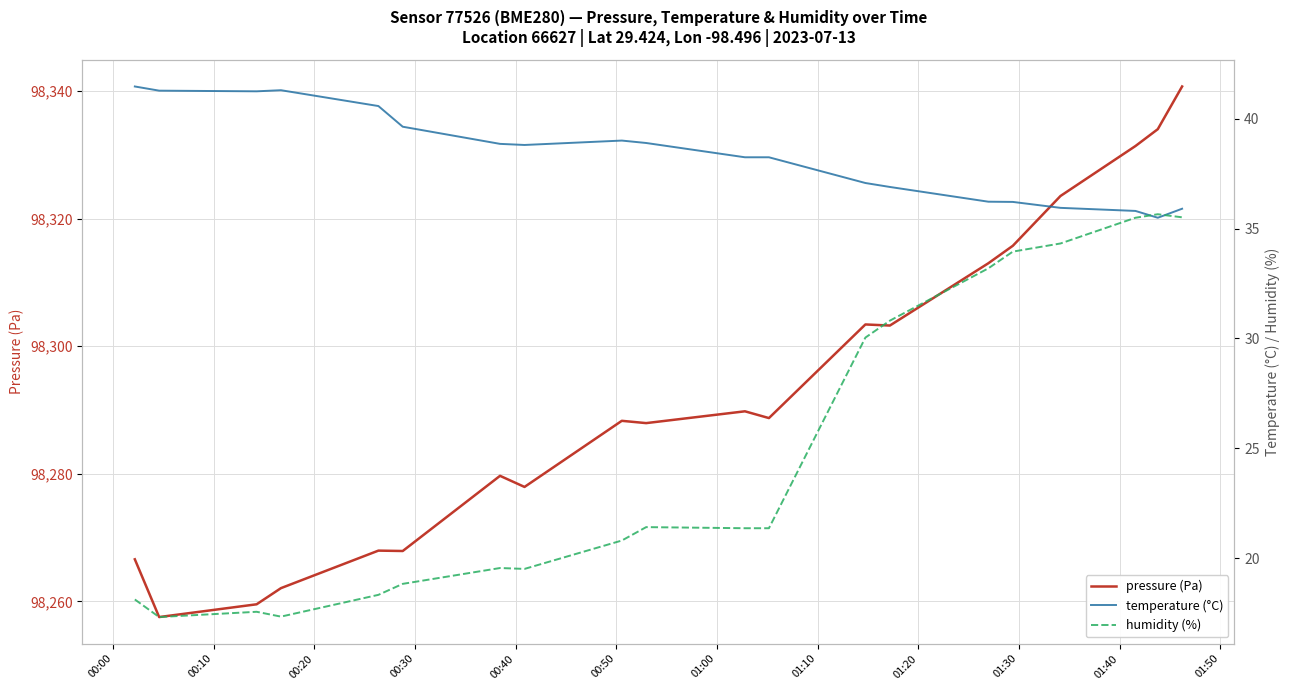

What is the highest value of the pressure (Pa) series?

98340.7